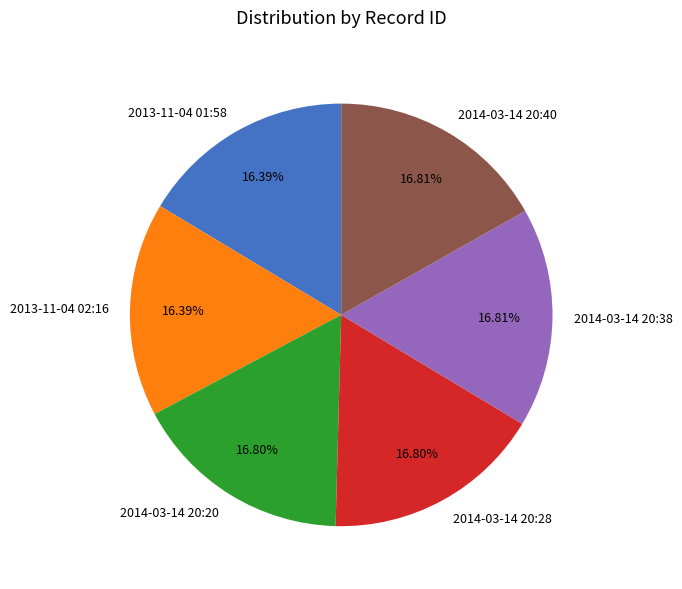

Approximately how many times larger is the value at 2014-03-14 20:38 compared to 2013-11-04 02:16?

1.0